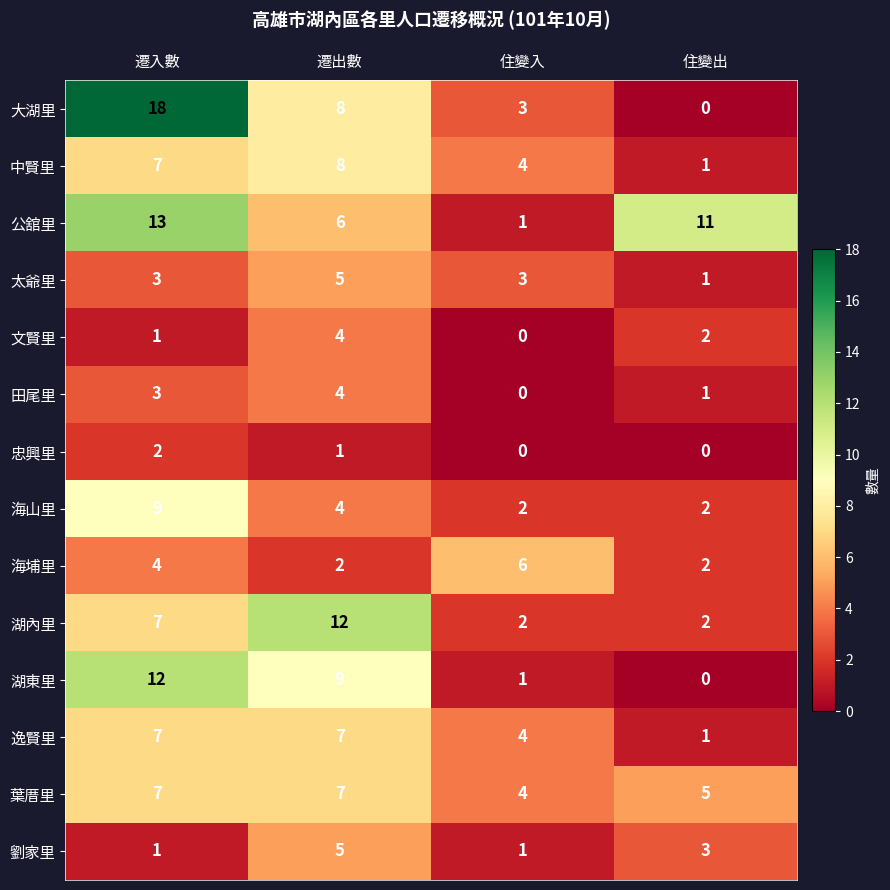

What is the sum of all 太爺里 values?

12